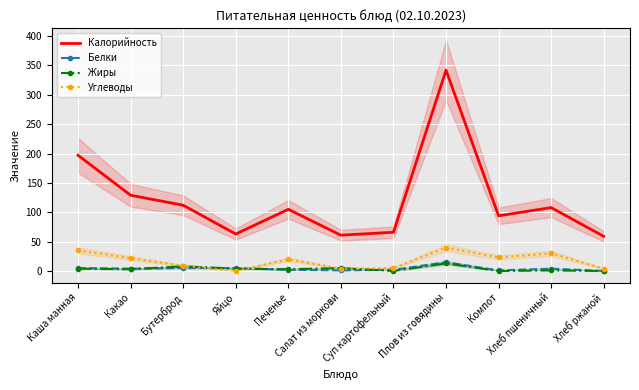

What are all the series names shown in the legend?

Калорийность, Белки, Жиры, Углеводы